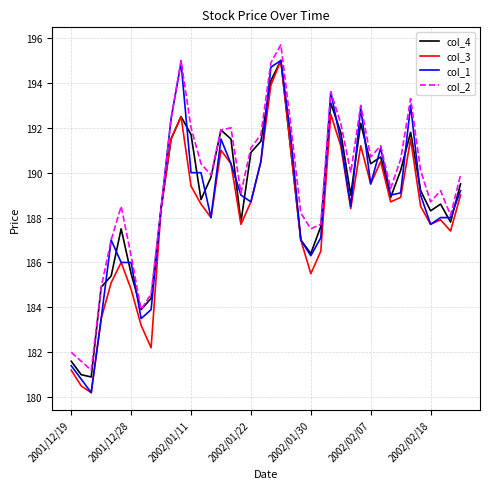

What is the smallest value displayed?

180.2